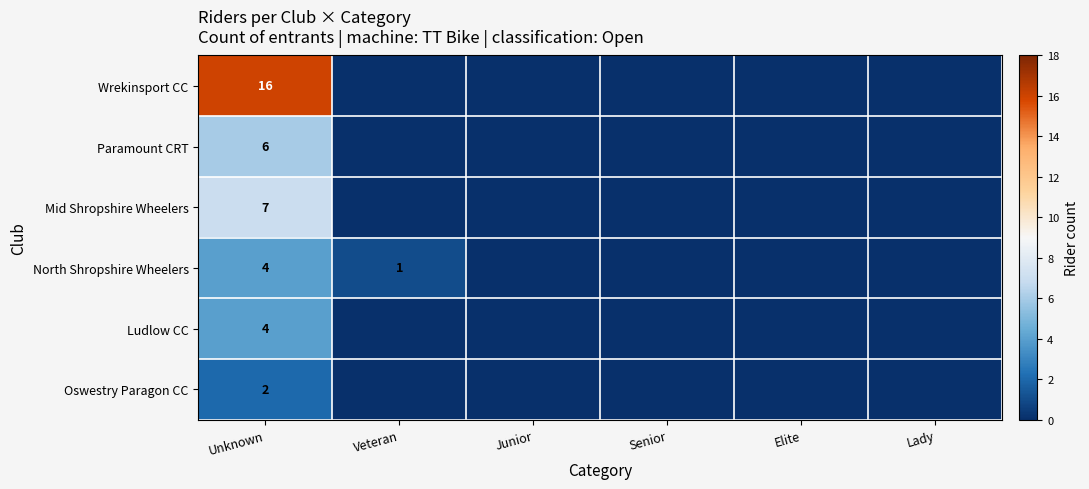

What is the difference between the highest and lowest values at Unknown?

14